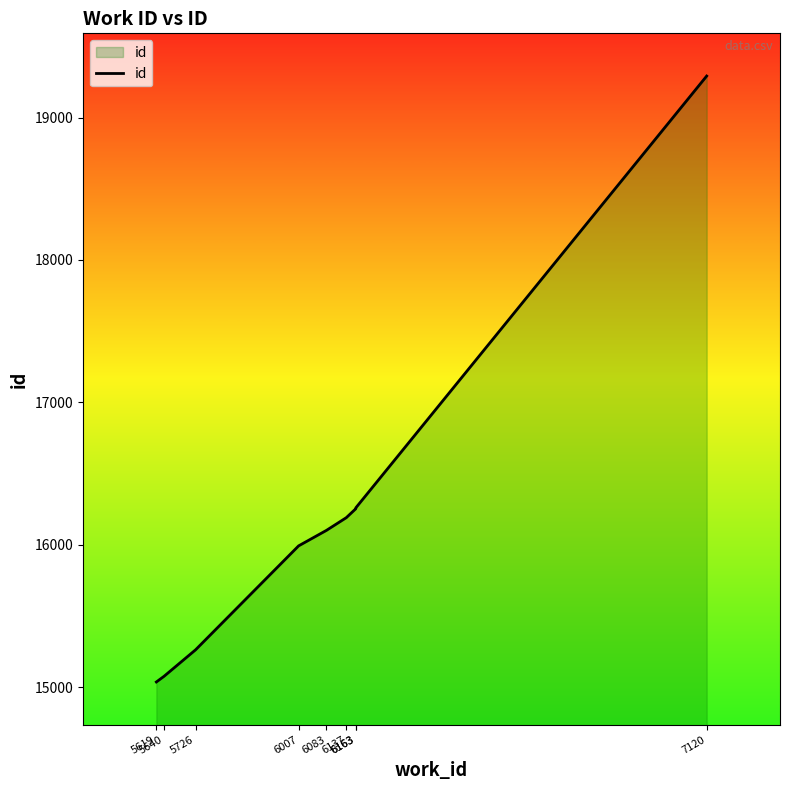

Reading right to left, transcribe all the data shown in this chart.

7120=19292	6163=16259	6163=16253	6137=16190	6083=16101	6007=15992	5726=15262	5640=15076	5619=15036